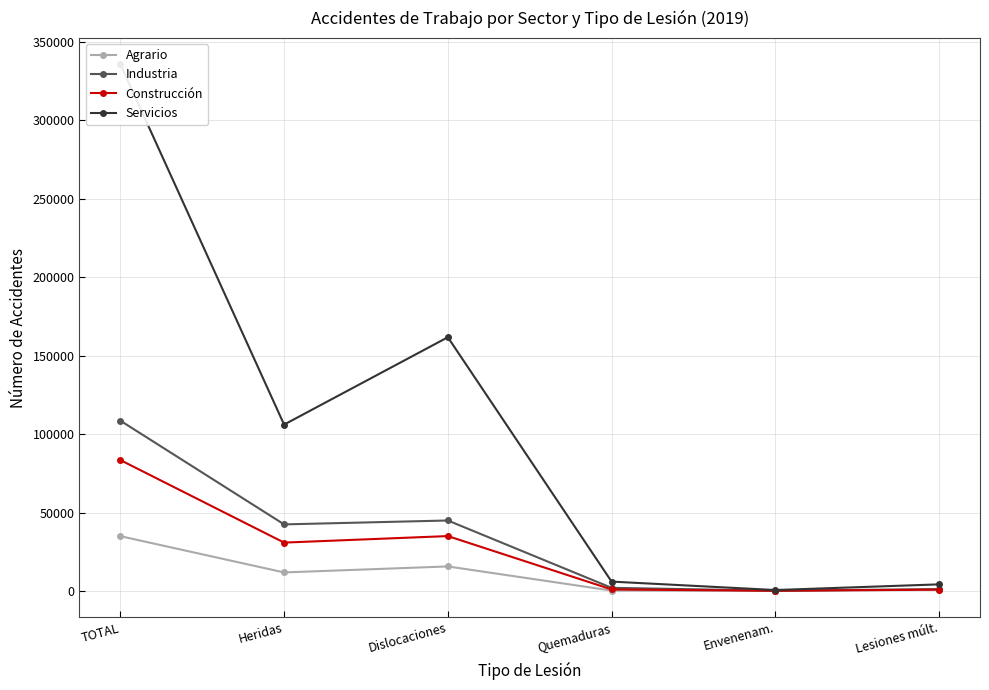

What is the difference between the maximum and minimum values in the Industria series?

108417